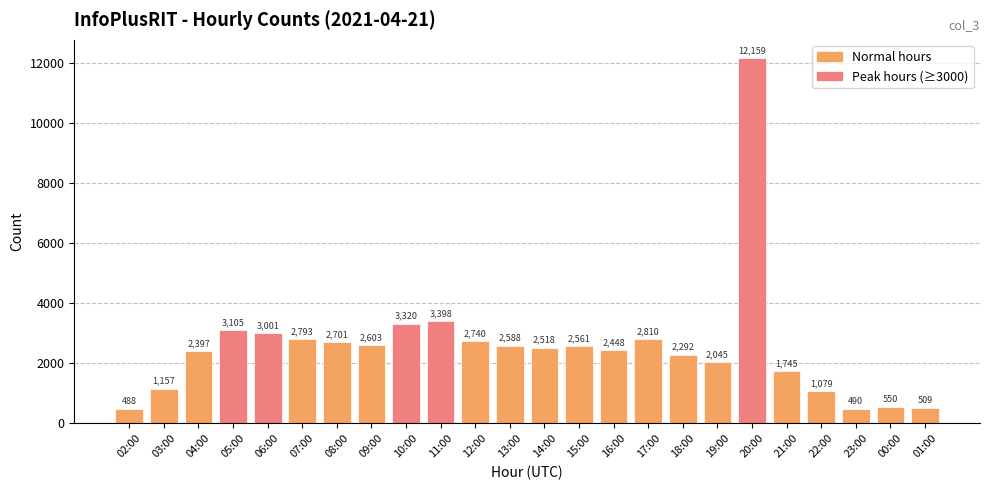

Is it true that the value at 23:00 is 490?

True